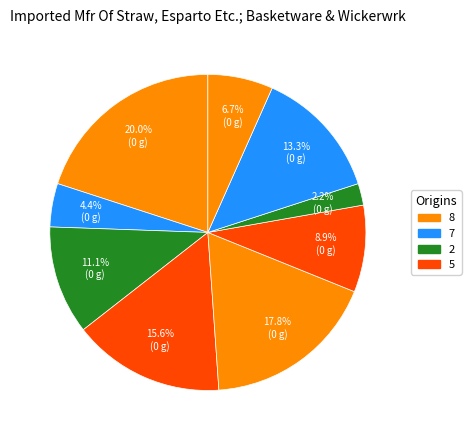

Count the number of slices in the pie.

9